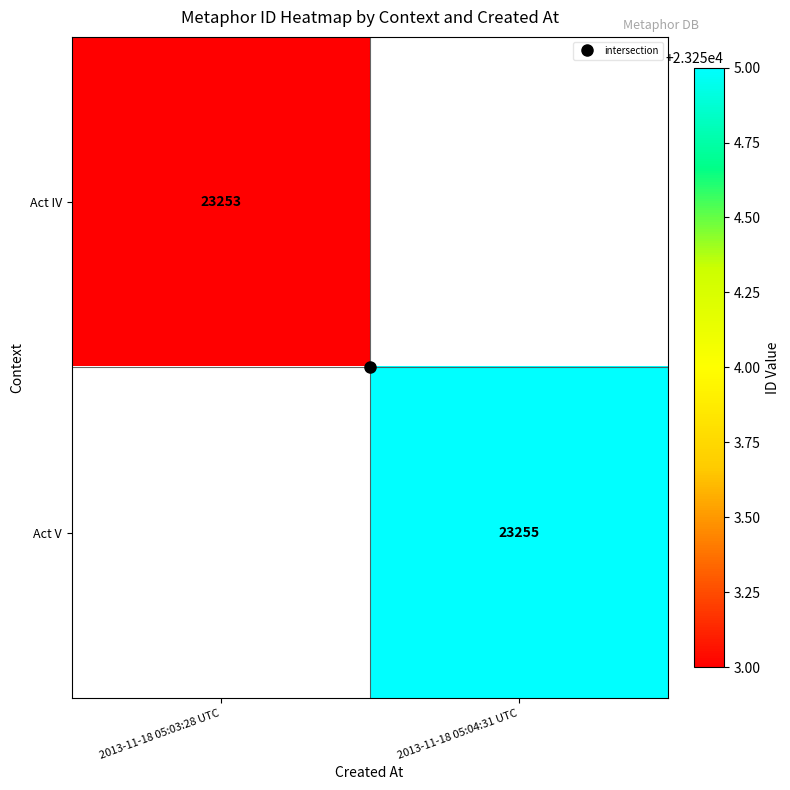

Which category has the lowest value across all series?

2013-11-18 05:03:28 UTC